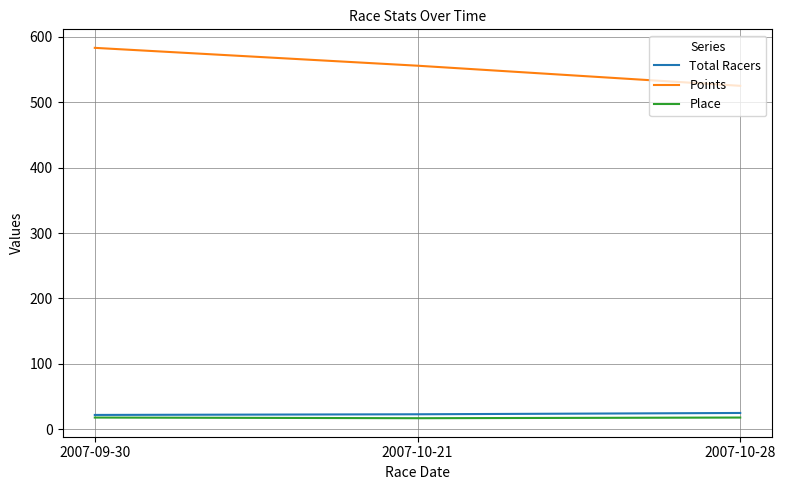

True or false: Points has a value of 756.2 at 2007-10-21.

False